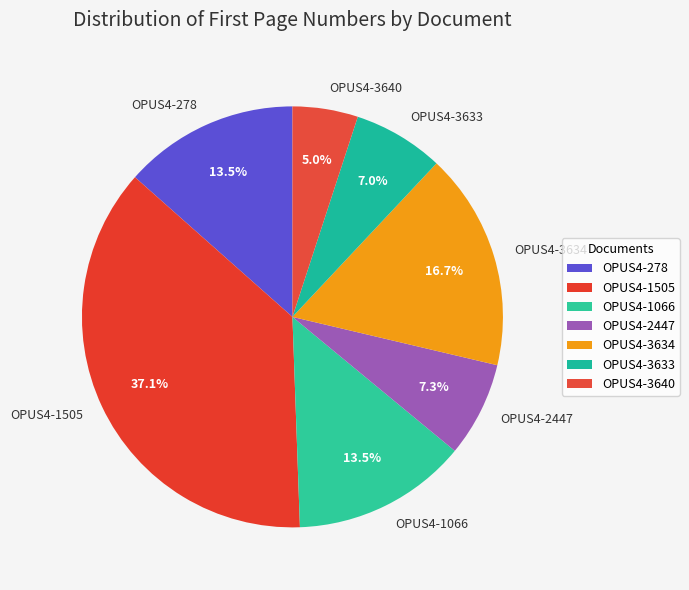

Approximately how many times larger is the value at OPUS4-3634 compared to OPUS4-3640?

3.3